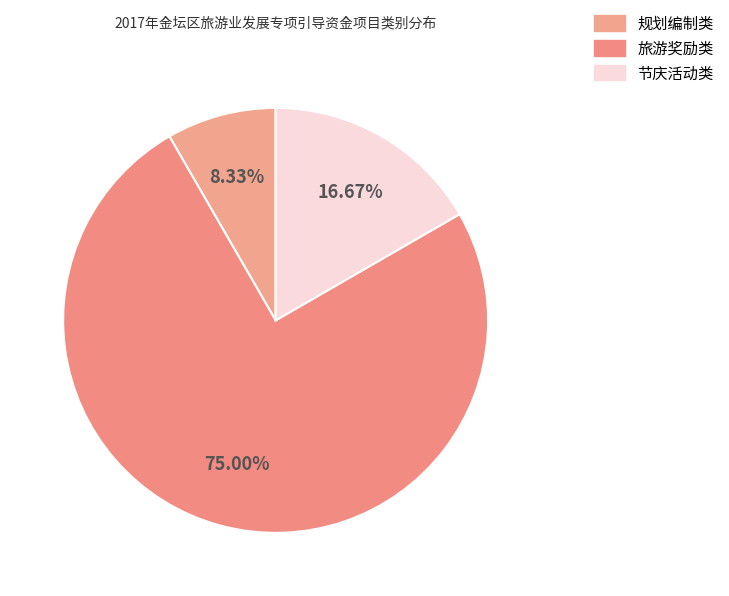

How many segments does this pie chart have?

3